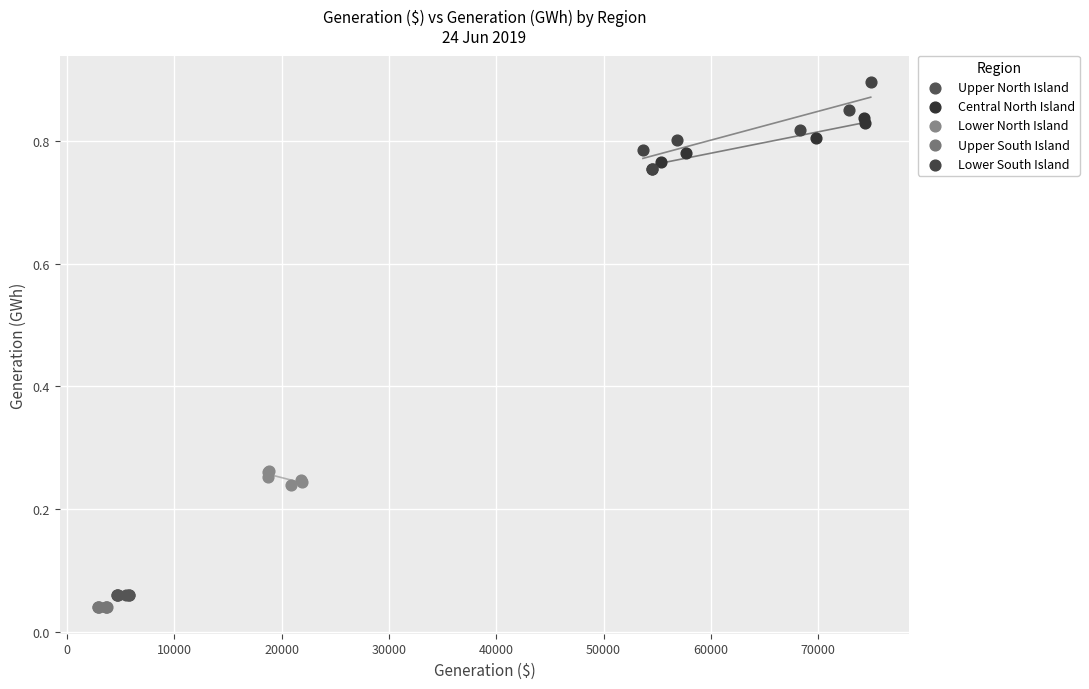

Which series contains the highest Y value?

Lower South Island